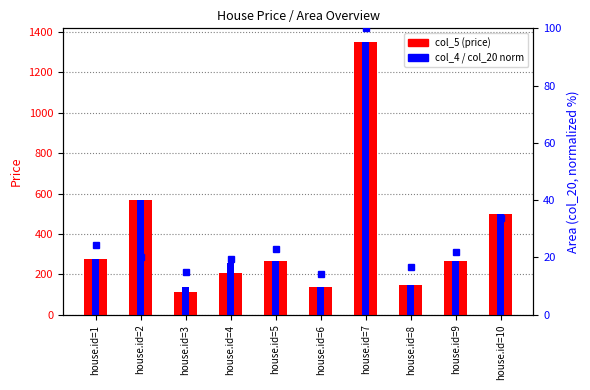

Rank the series by their maximum value, from highest to lowest.

col_5 (price), col_4 (orig price), col_20 (area norm %)